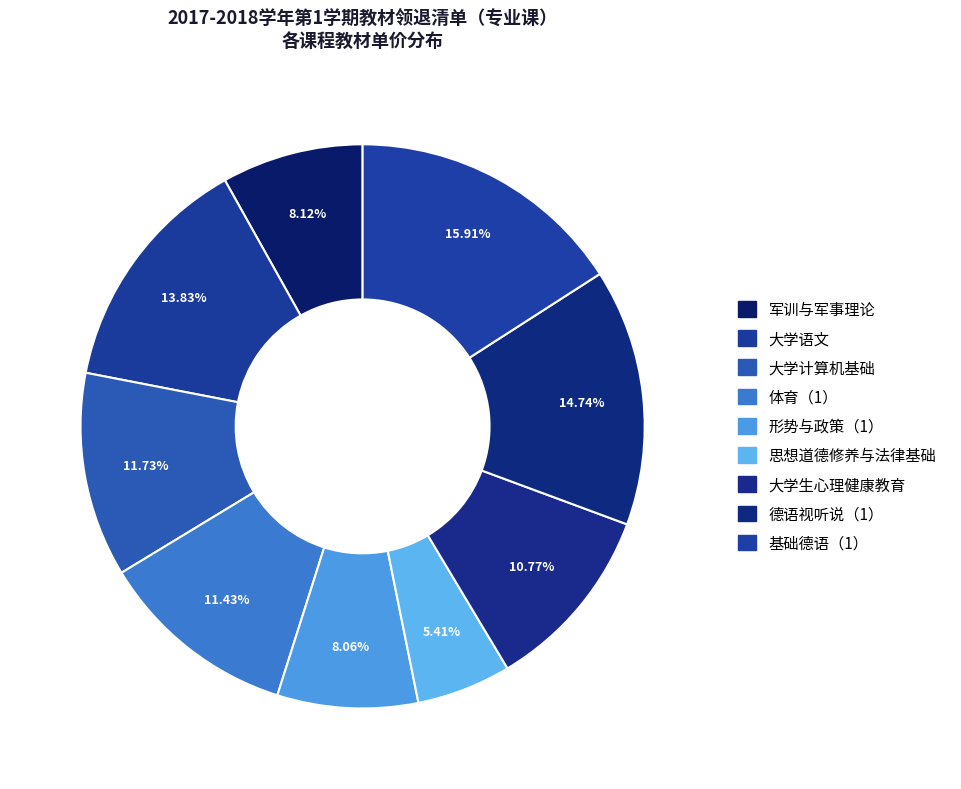

How many slices are in this pie chart?

9